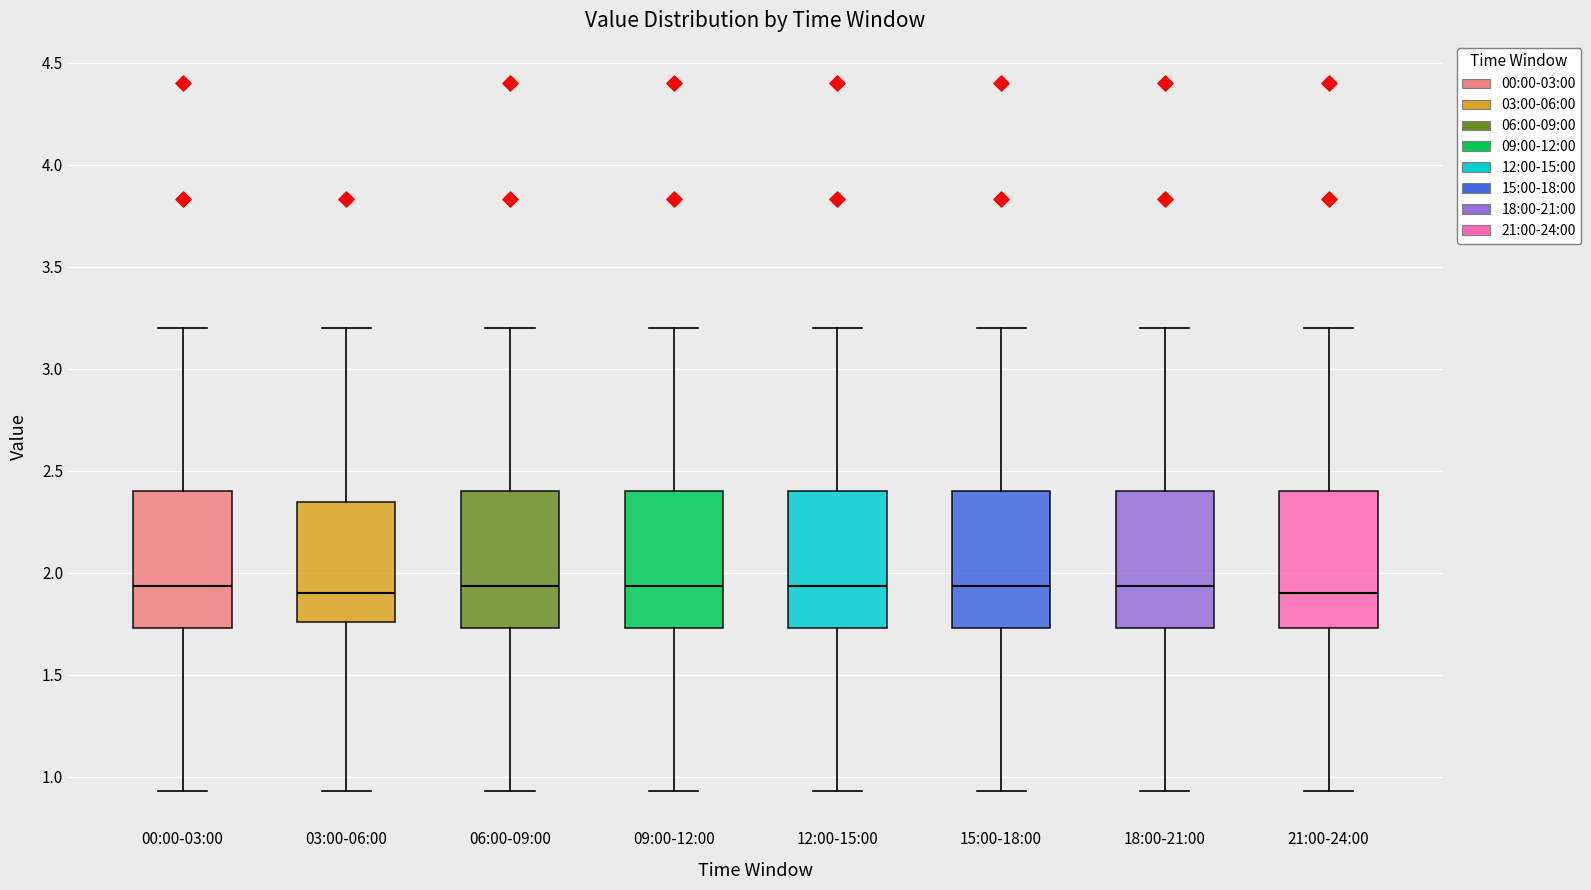

Reading left to right, transcribe this box plot: for each box, give where its median line is, the range the box spans, and where its two whiskers end, as read against the y-axis. The values are not printed on the chart, so give them approximately, as read against the axis.

00:00-03:00: median 1.95, box 1.75 to 2.40, whiskers 0.95 to 3.20
03:00-06:00: median 1.90, box 1.75 to 2.35, whiskers 0.95 to 3.20
06:00-09:00: median 1.95, box 1.75 to 2.40, whiskers 0.95 to 3.20
09:00-12:00: median 1.95, box 1.75 to 2.40, whiskers 0.95 to 3.20
12:00-15:00: median 1.95, box 1.75 to 2.40, whiskers 0.95 to 3.20
15:00-18:00: median 1.95, box 1.75 to 2.40, whiskers 0.95 to 3.20
18:00-21:00: median 1.95, box 1.75 to 2.40, whiskers 0.95 to 3.20
21:00-24:00: median 1.90, box 1.75 to 2.40, whiskers 0.95 to 3.20